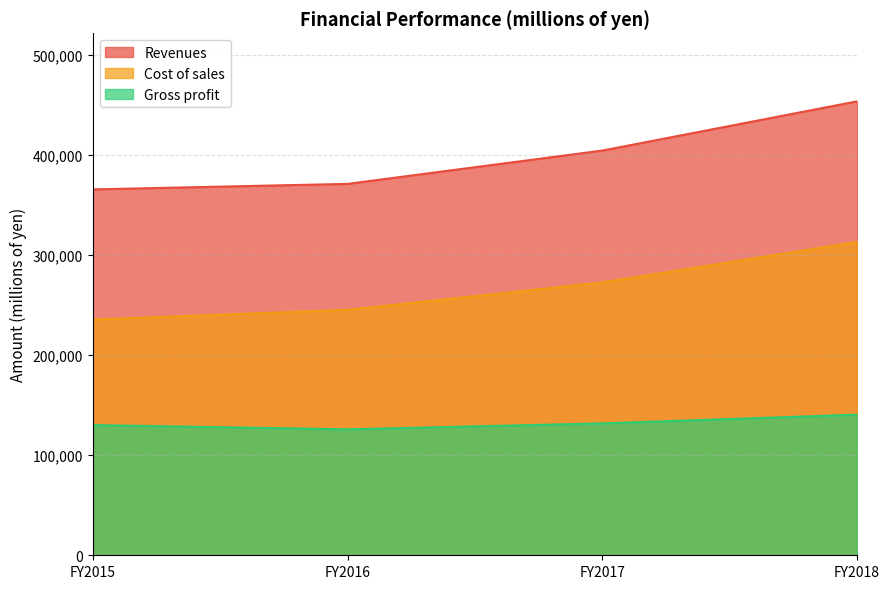

What are all the series names shown in the legend?

Revenues, Cost of sales, Gross profit